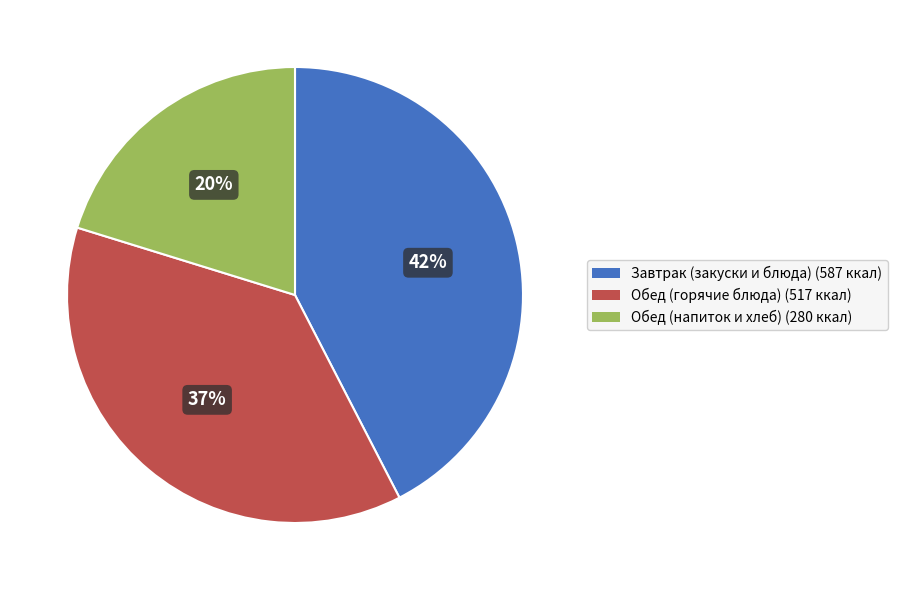

Count the number of slices in the pie.

3